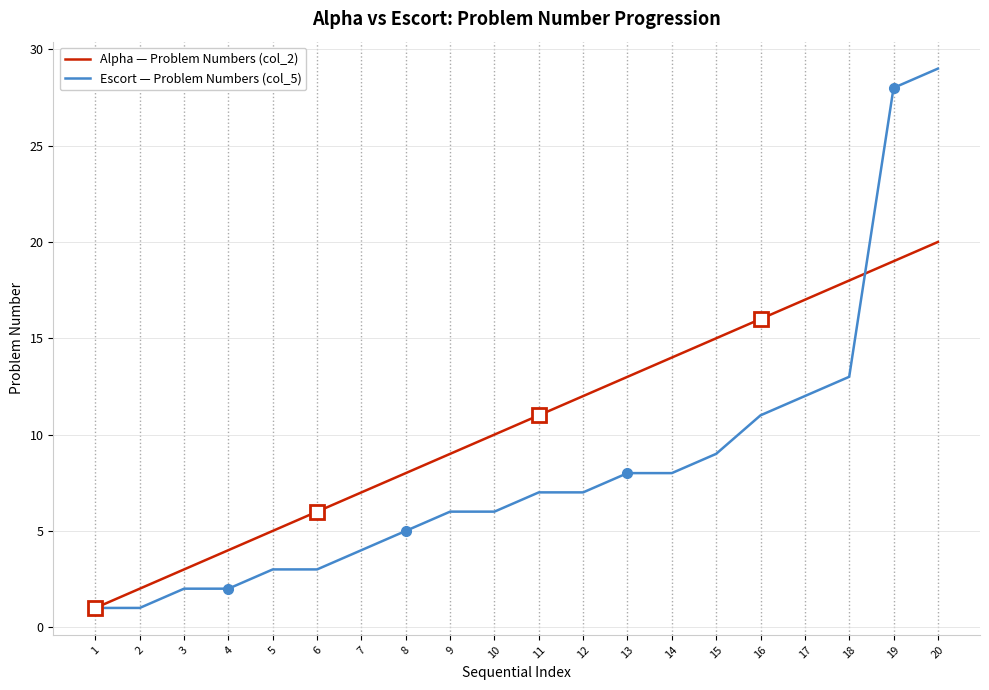

Which category has the highest value across all series?

20